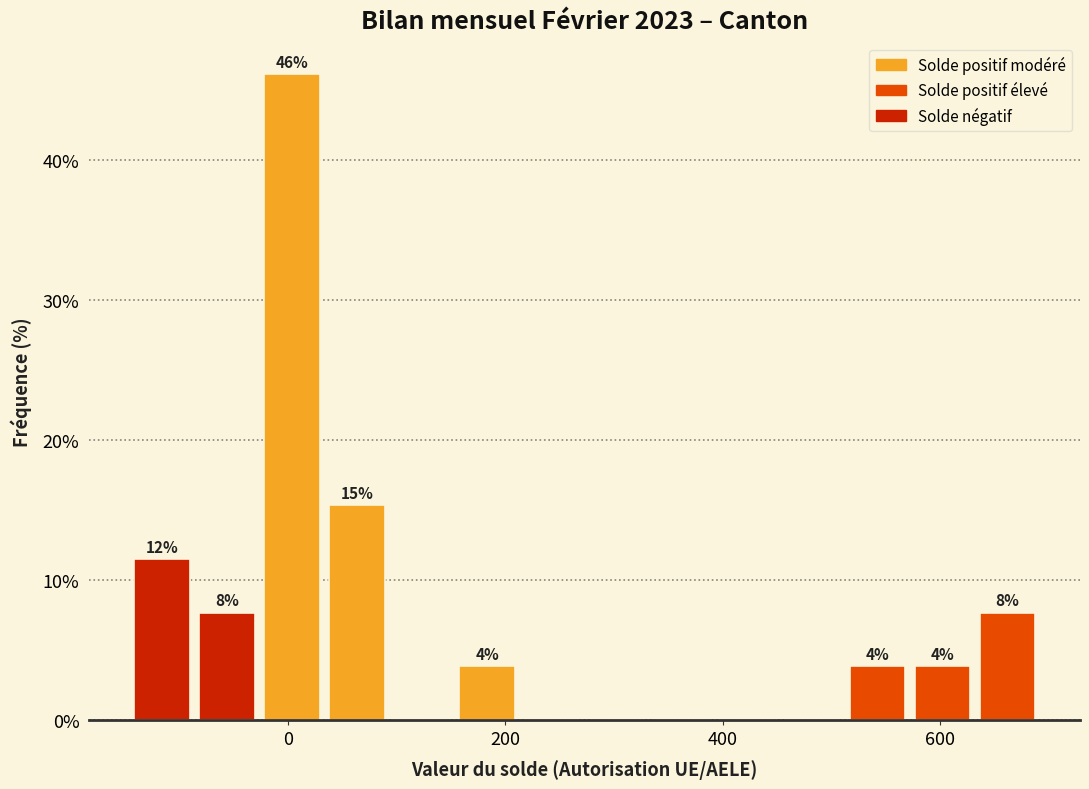

Read against the x-axis, roughly where is the centre of the tallest bar?

0